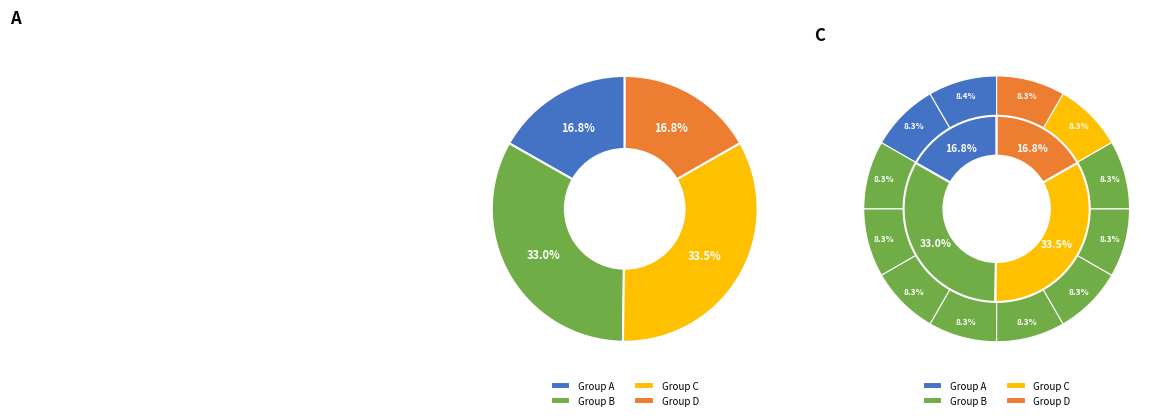

Is it true that 28 is 8% of the pie?

True